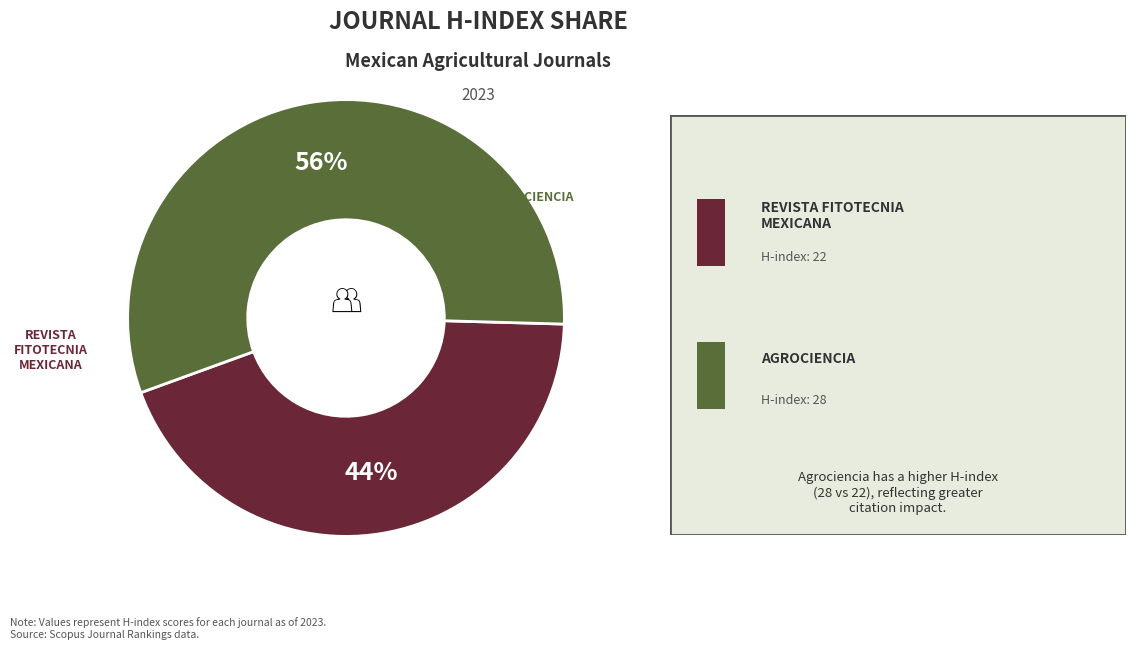

To the nearest percent, what is the difference between the largest and smallest slice percentages?

12%